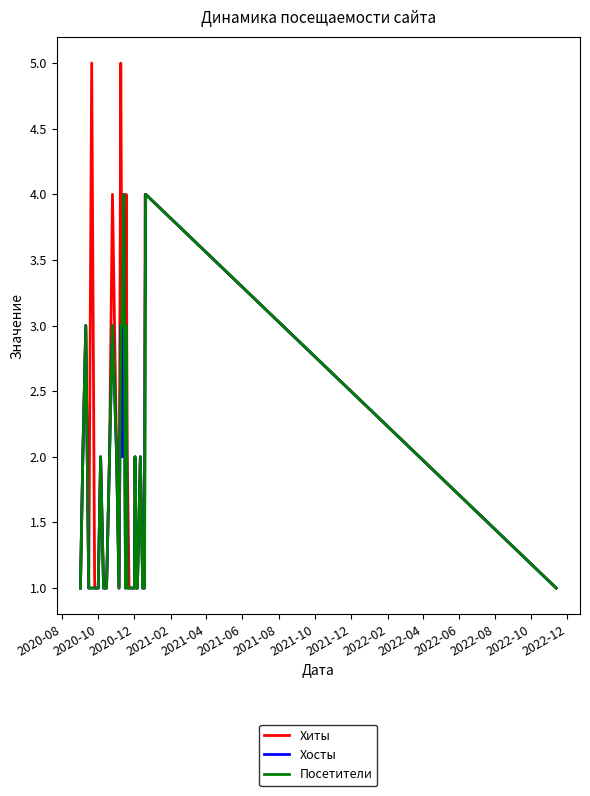

Which series has the widest spread of values?

Хиты